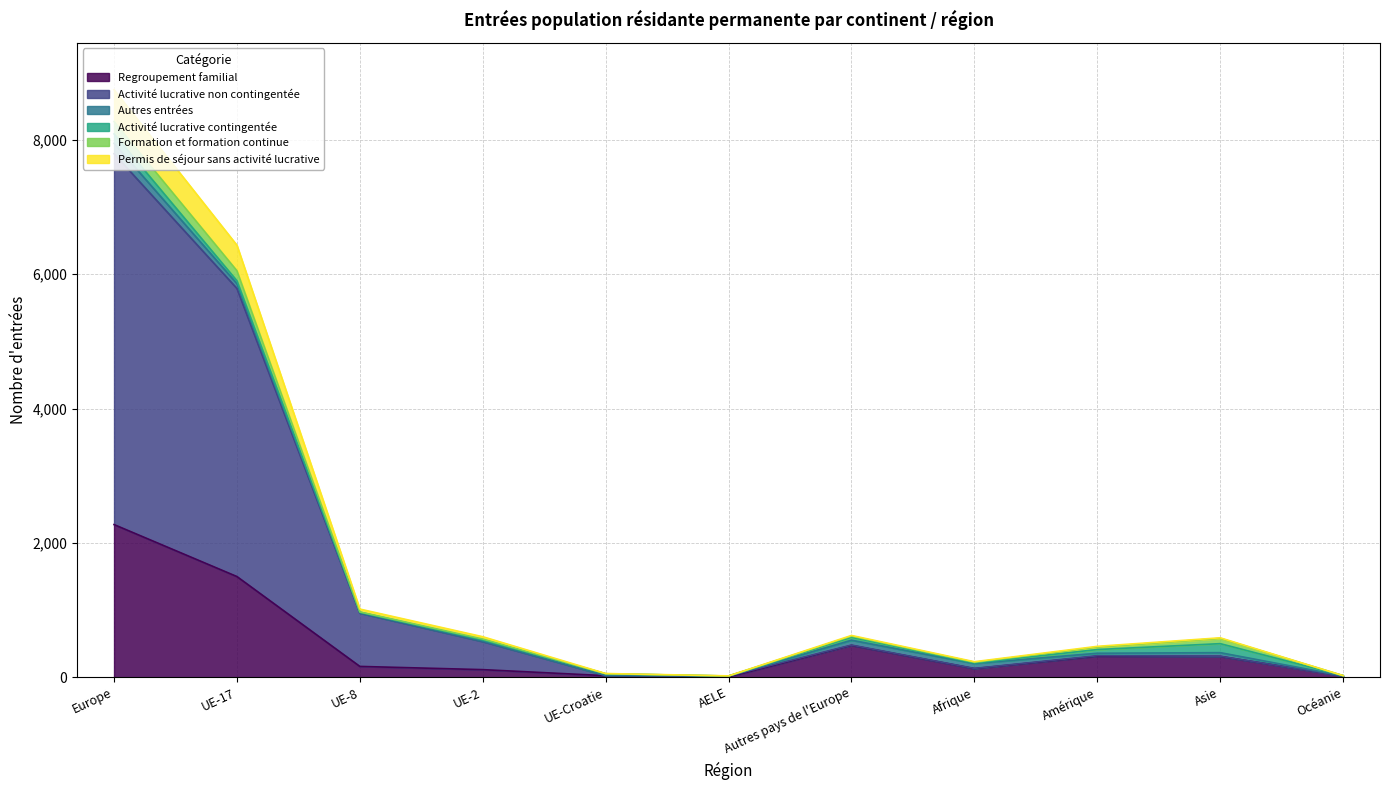

The Activité lucrative non contingentée series shows 696 at UE-2. True or false?

False